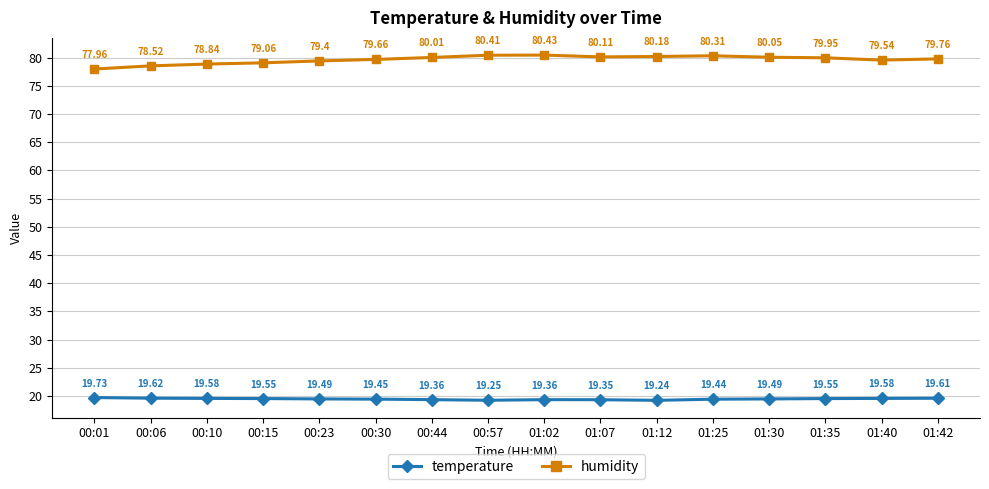

True or false: temperature and humidity intersect in this chart.

False